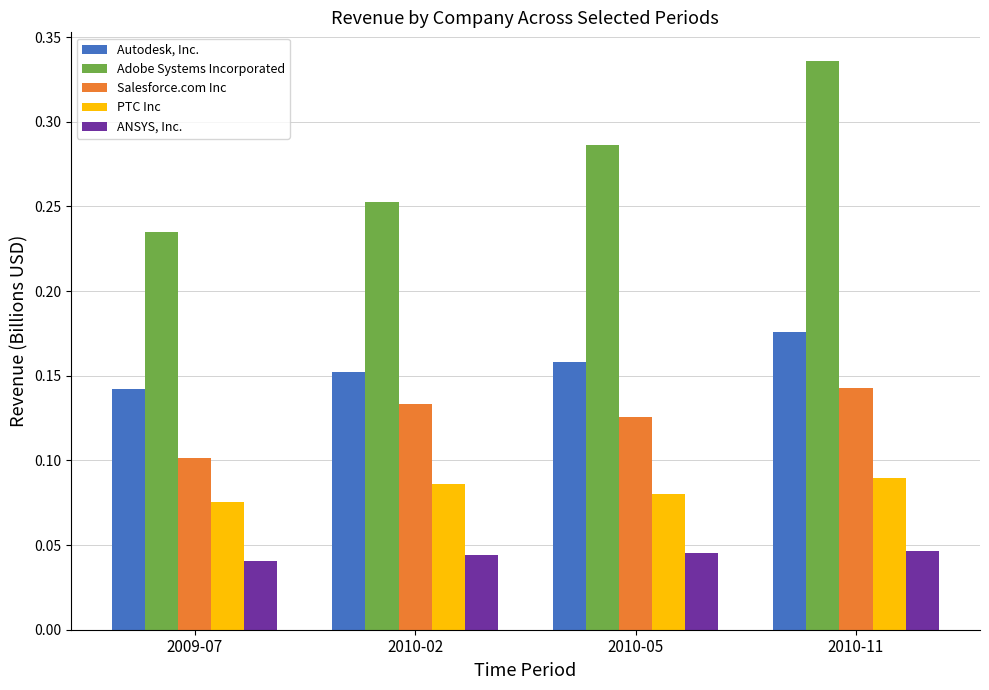

Are the bars grouped side by side (vs. stacked)?

Yes